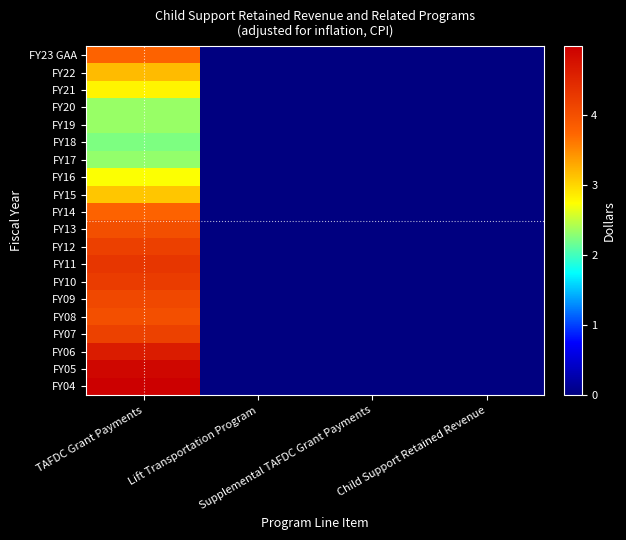

How many series are shown in this chart?

20